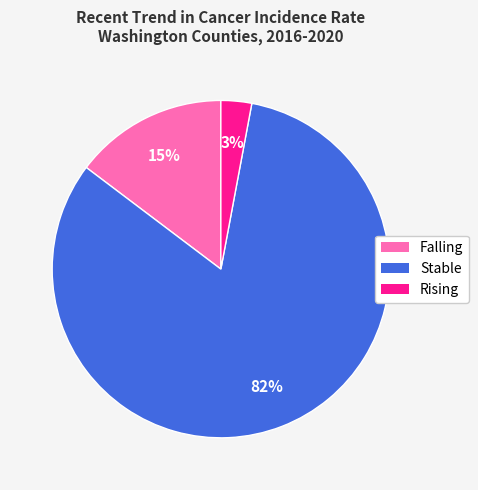

What percentage is the Falling slice, to the nearest percent?

15%